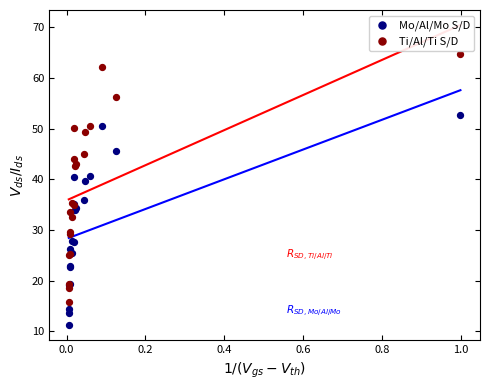

What is the X range (max minus min) for the scatter plot?

1.0